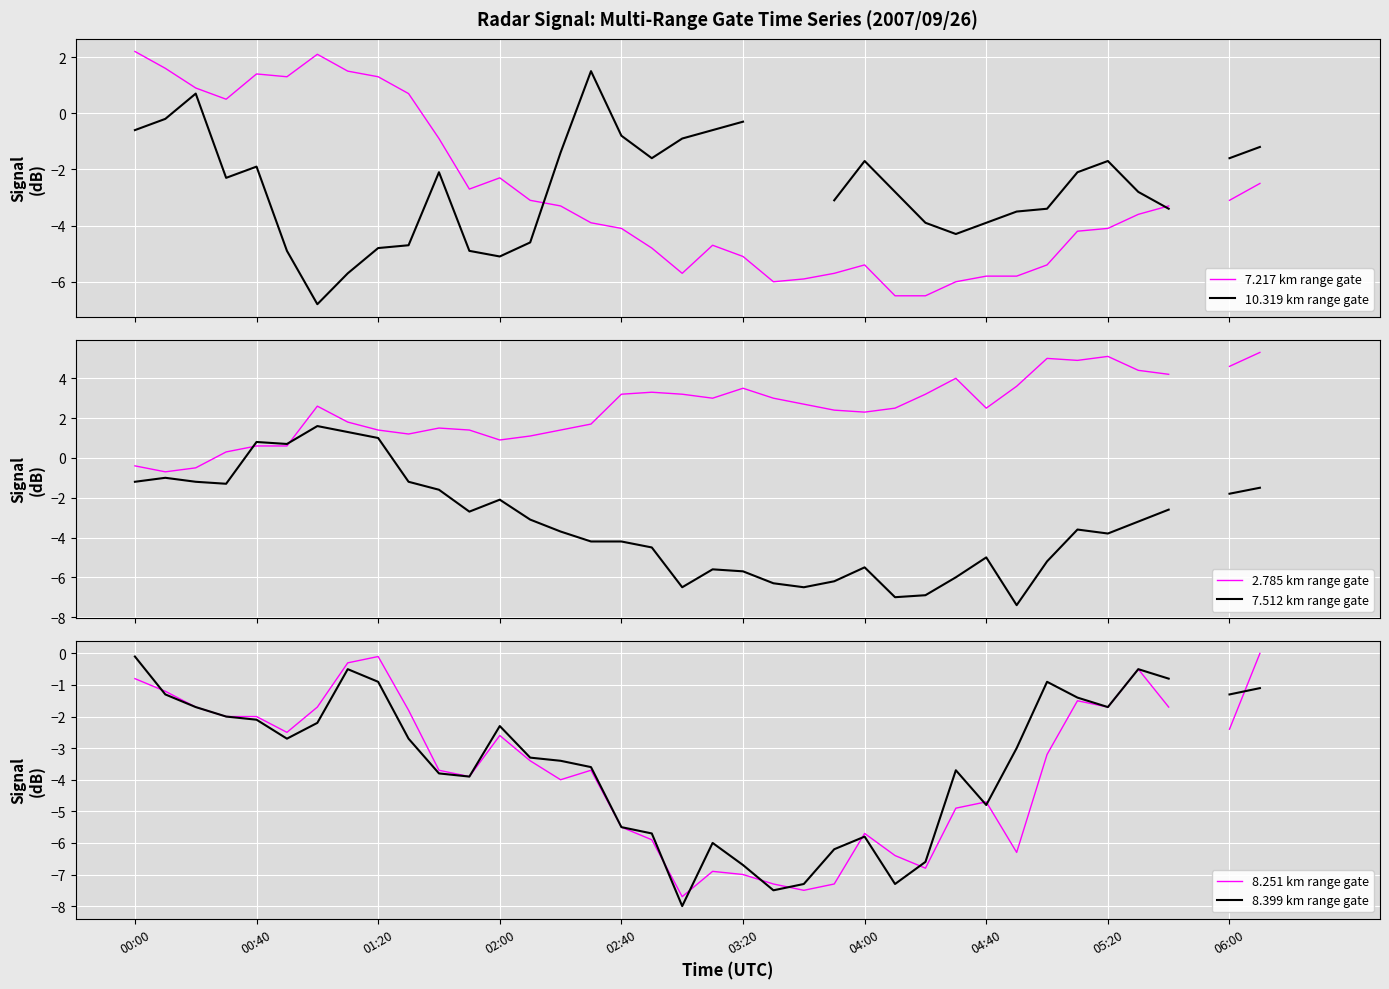

How many distinct data groups are displayed?

6